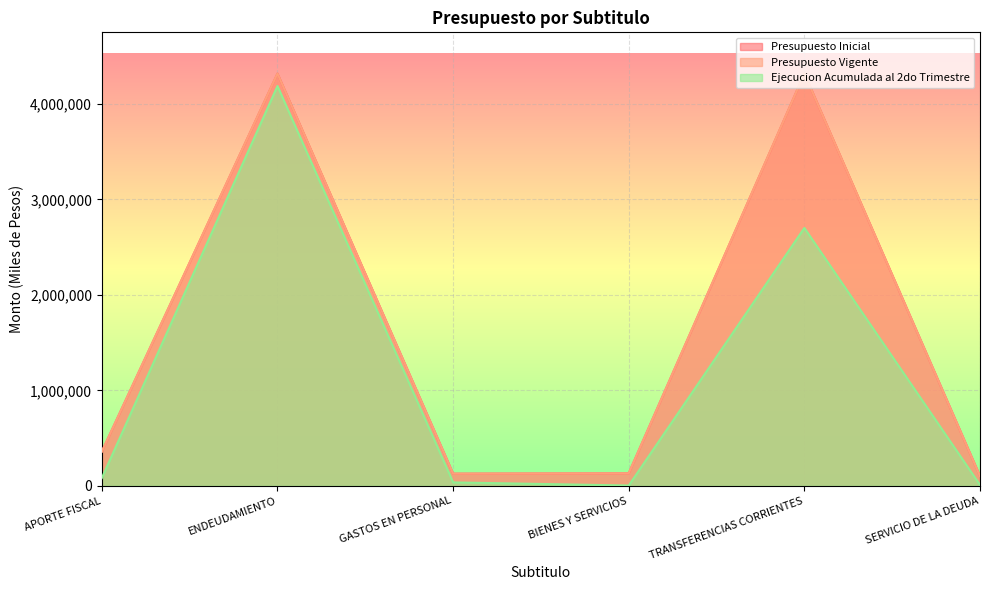

True or false: Presupuesto Vigente and Presupuesto Inicial intersect in this chart.

False